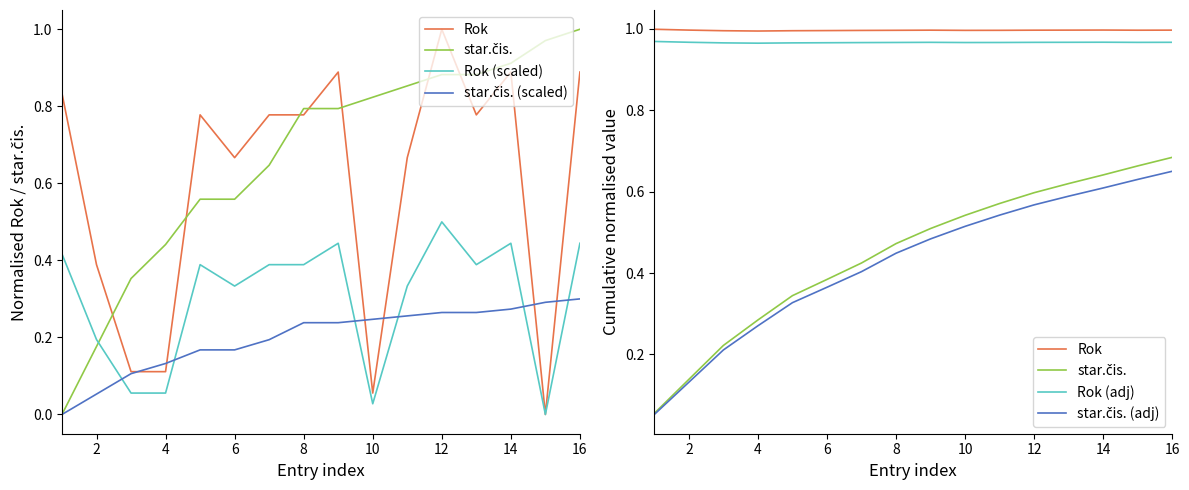

In Rok, how many points are higher than both neighbors (excluding endpoints)?

2